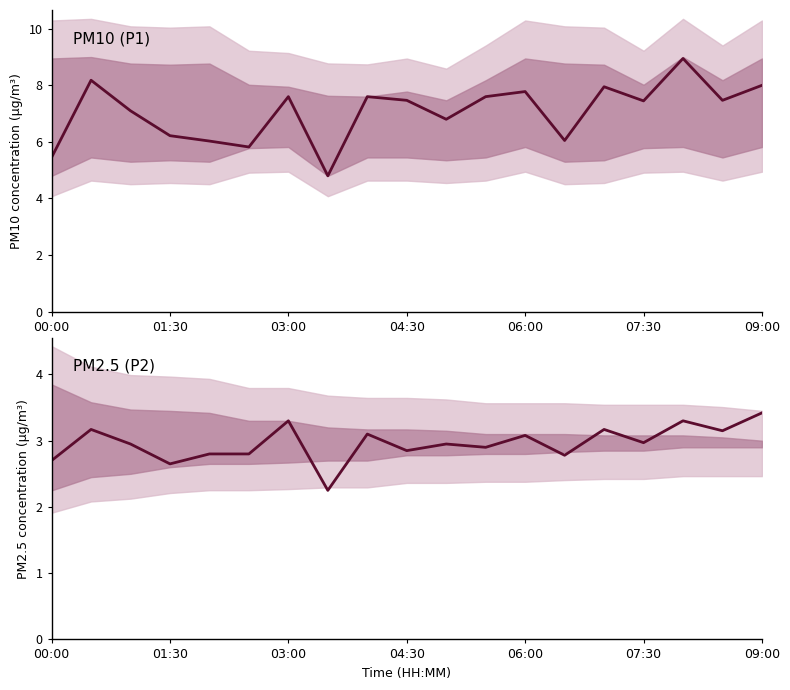

List the series in order of their overall mean, lowest first.

PM2.5 (P2), PM10 (P1)